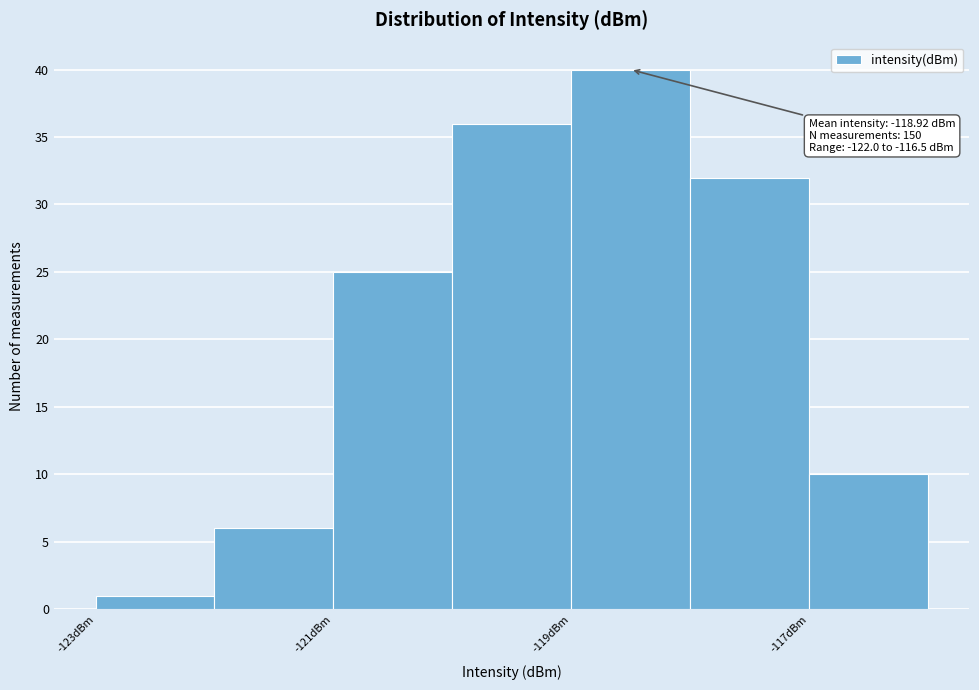

Over which range of the x-axis is the bar tallest?

-119 to -118